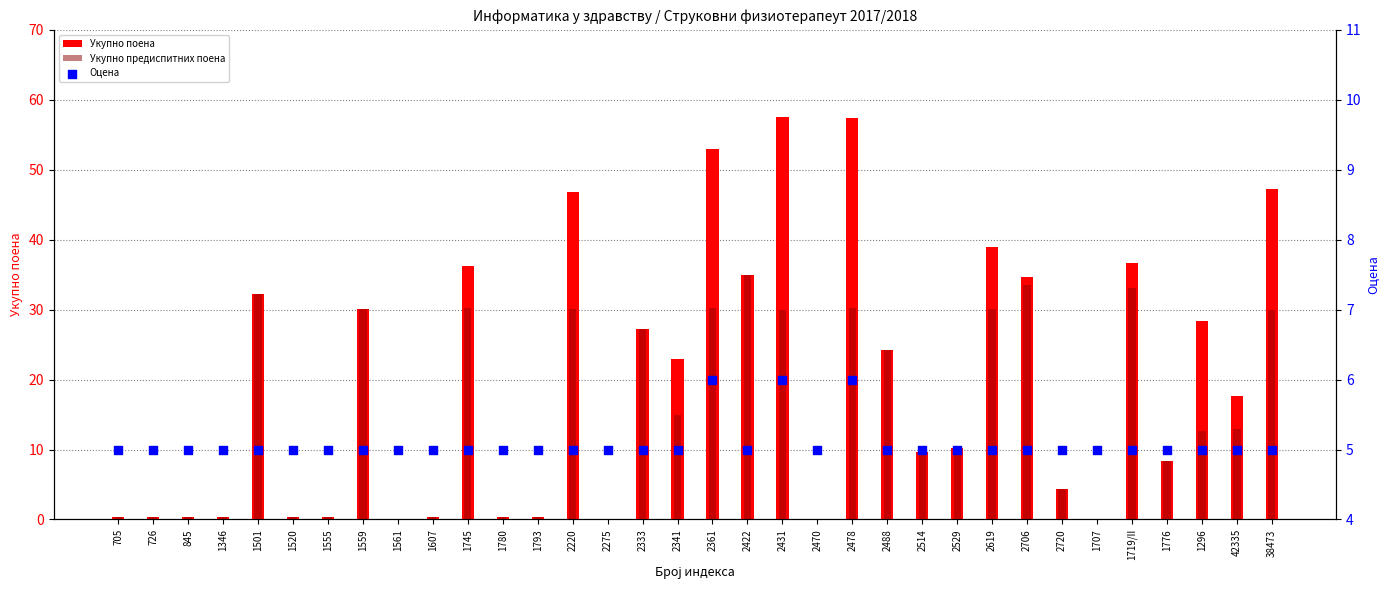

Is the value of Оцена at 2488 greater than the value of Укупно предиспитних поена at 2488?

No